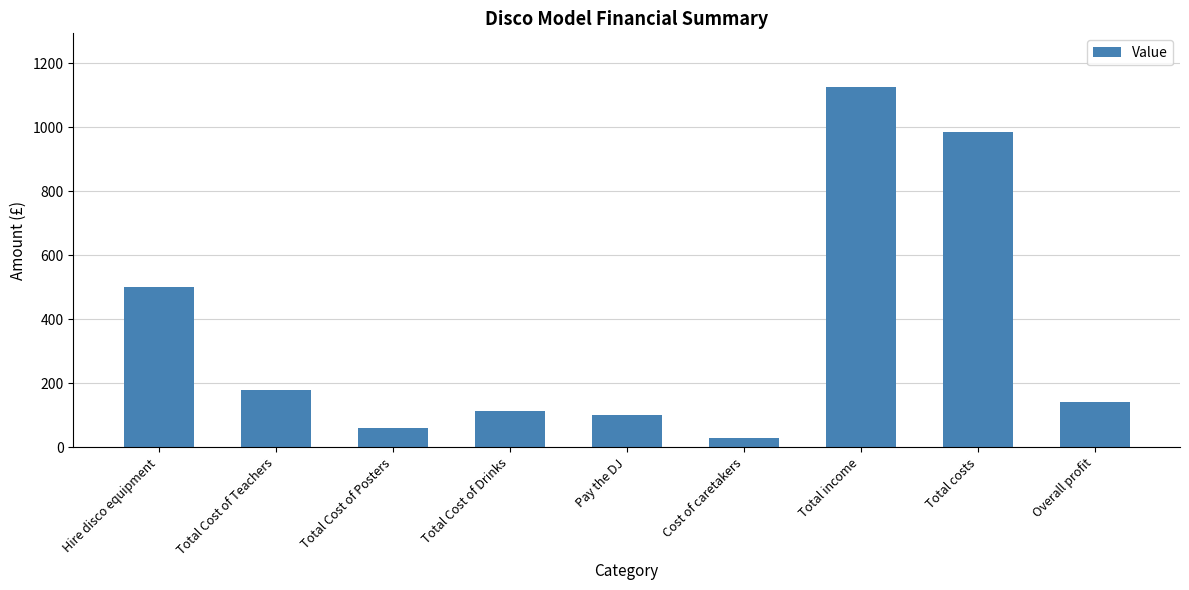

How many data points are less than 140?

4